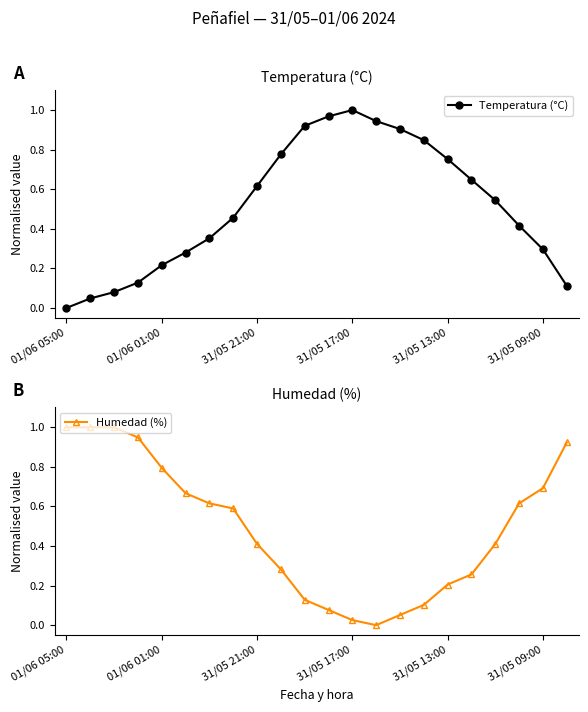

At which label does Temperatura (°C) reach its minimum?

01/06 05:00